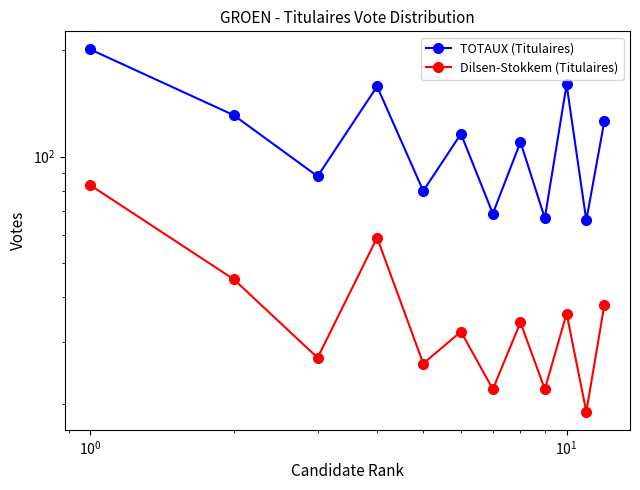

Reading right to left, extract all data points from this chart.

TOTAUX (Titulaires): 126	66	160	67	110	69	116	80	158	88	131	201
Dilsen-Stokkem (Titulaires): 38	19	36	22	34	22	32	26	59	27	45	83